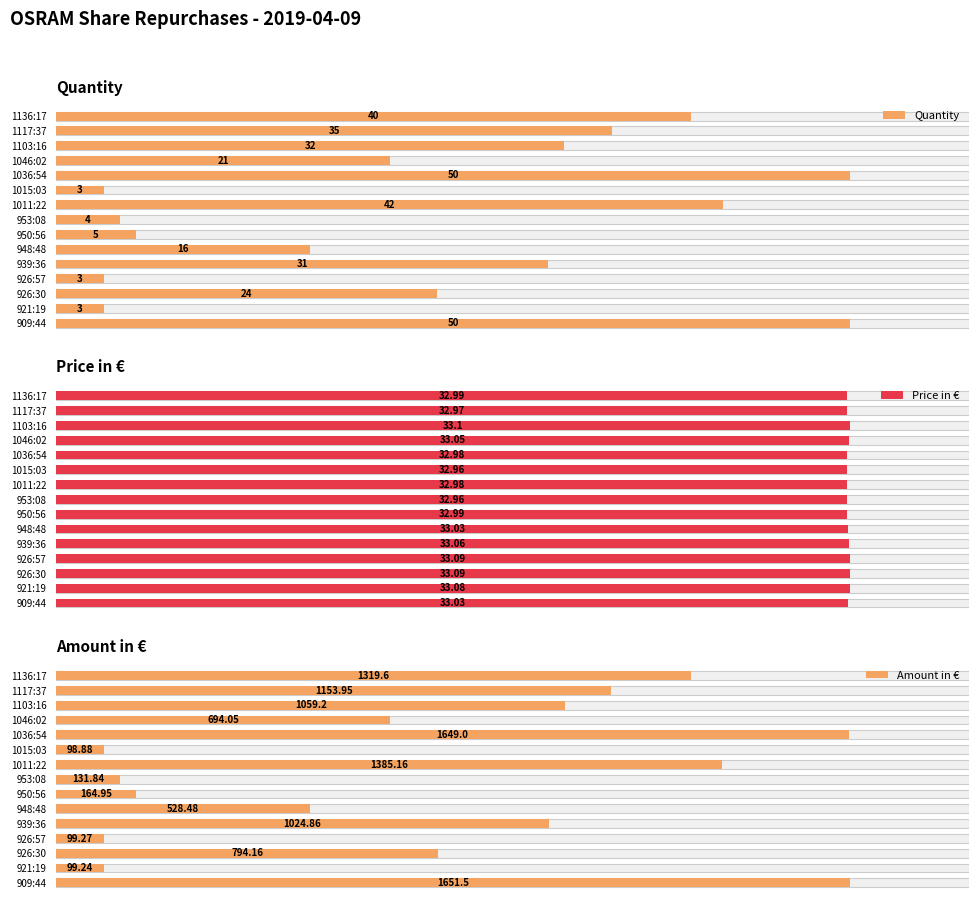

At 1046:02, list the series in order from smallest to largest.

Quantity, Price in €, Amount in €